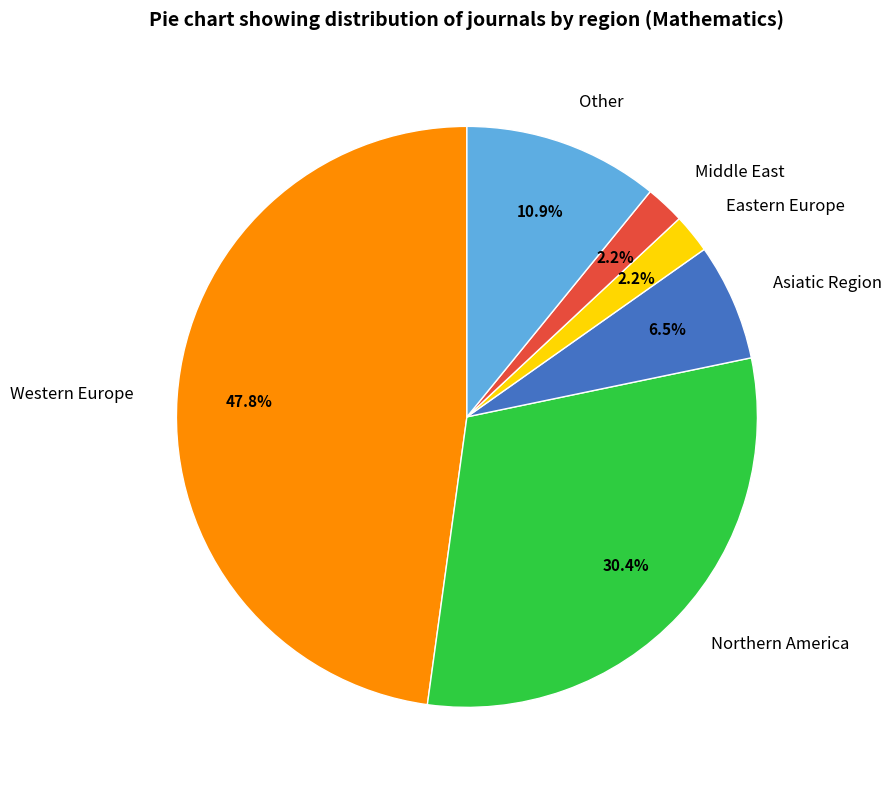

How many slices are in this pie chart?

6